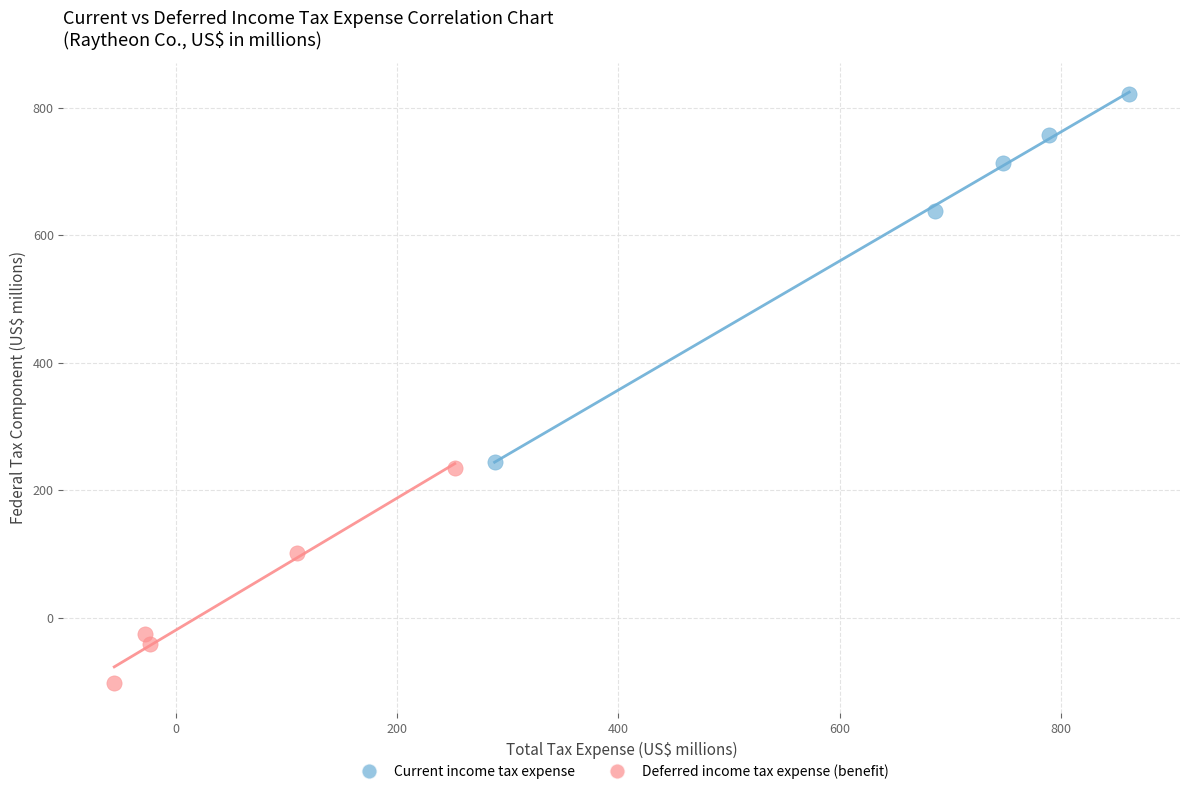

Which series has the largest Y range (max minus min)?

Current income tax expense